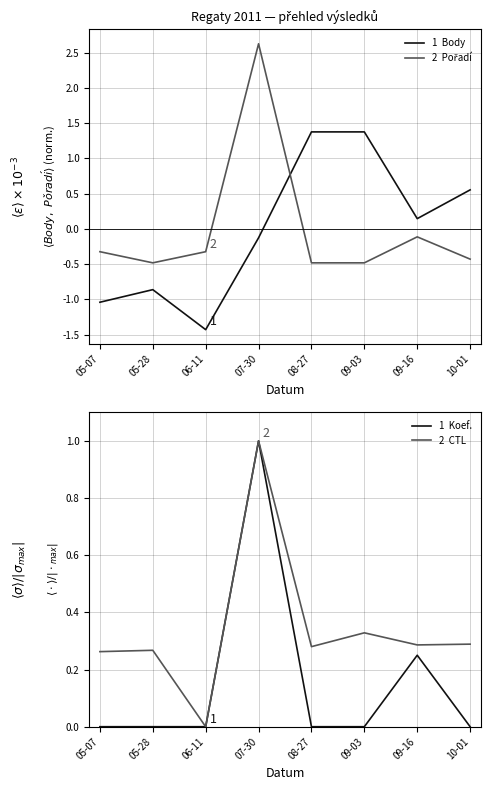

How many intersections are there between 1  Body and 2  Pořadí?

1